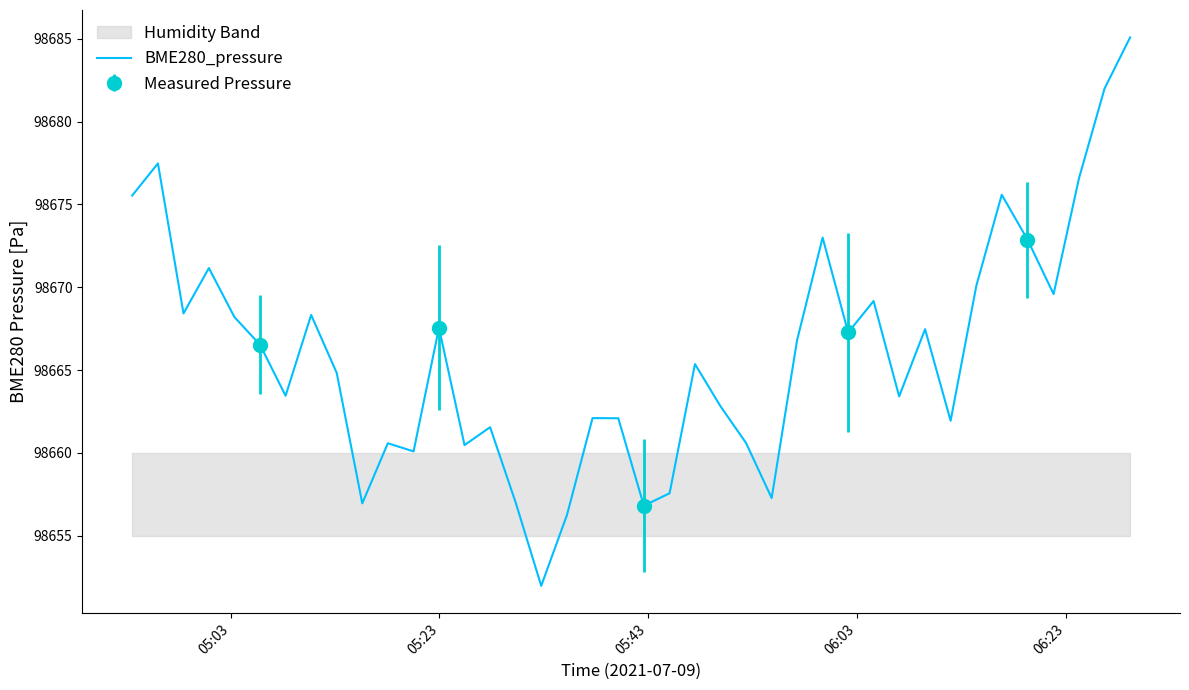

What is the maximum value shown in the chart?

98685.1